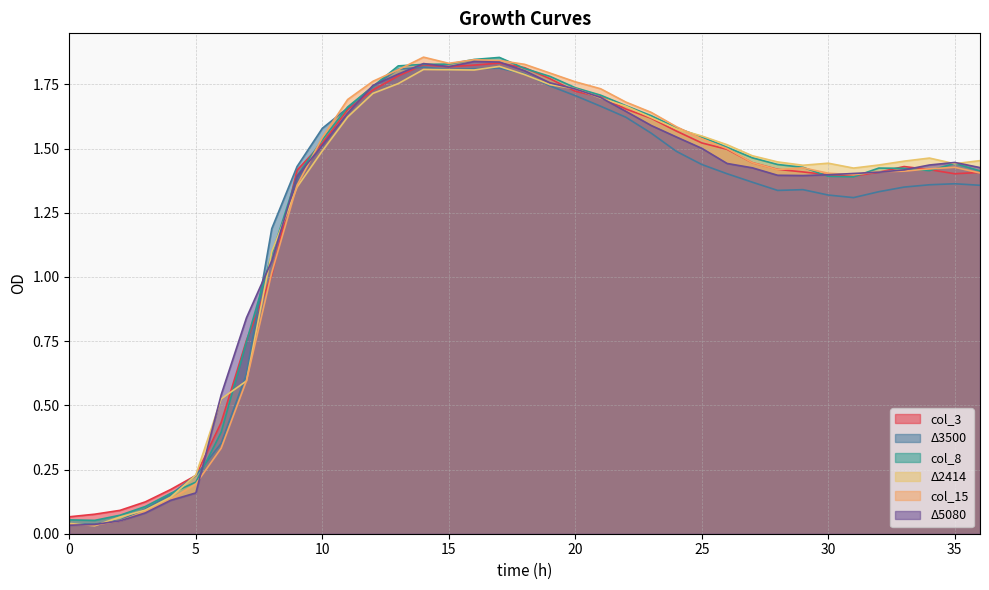

In col_15, how many points are lower than both neighbors (excluding endpoints)?

4